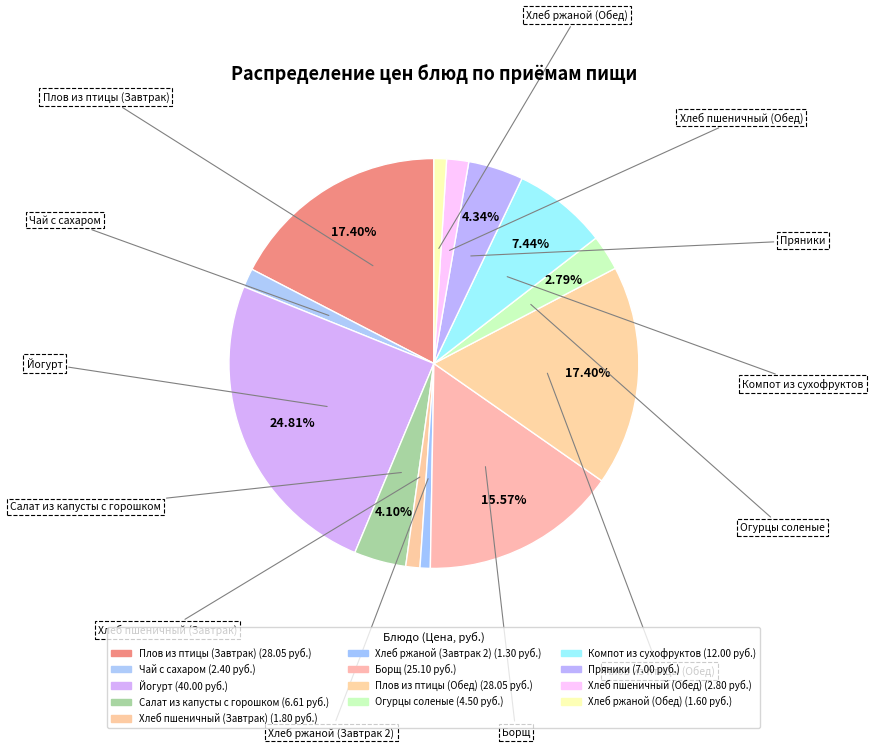

Approximately how many times larger is the value at Хлеб пшеничный (Завтрак) compared to Огурцы соленые?

0.4